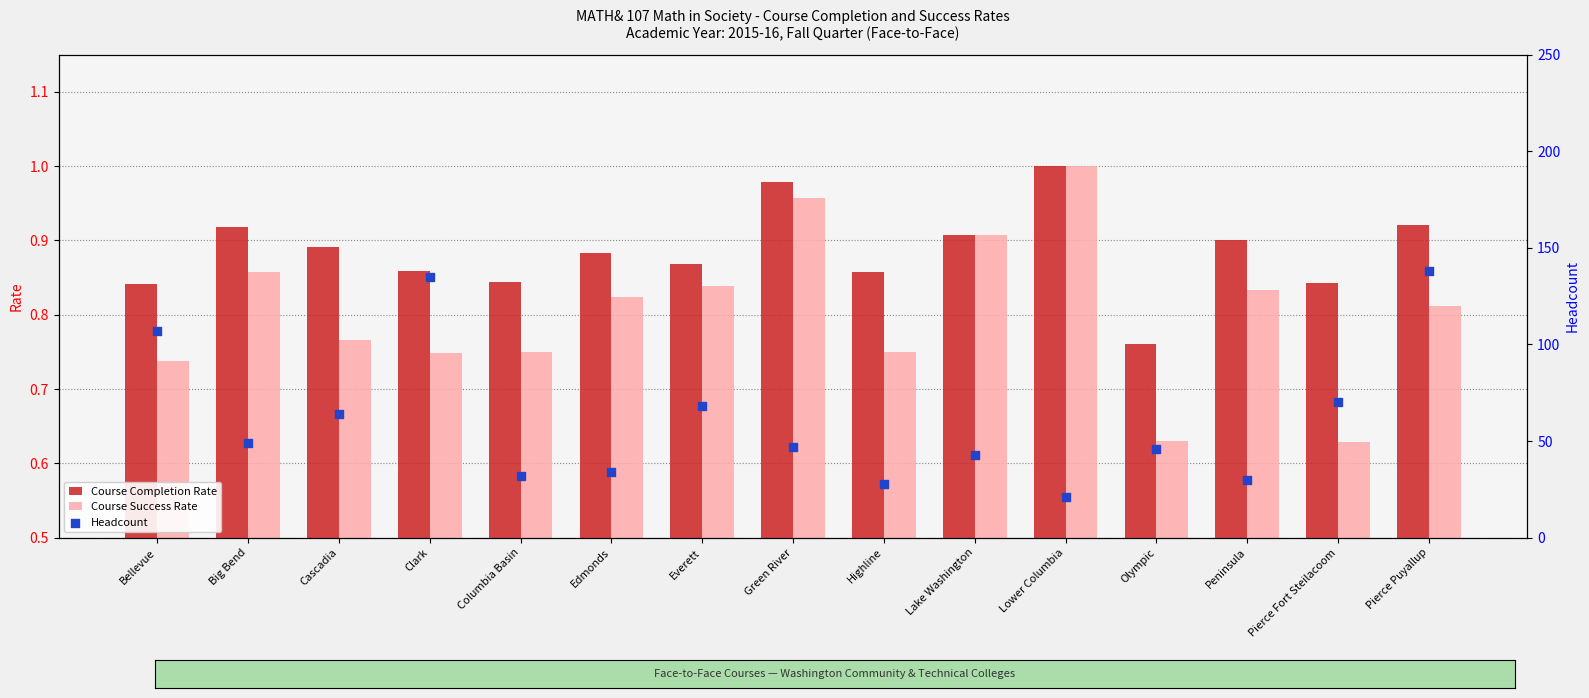

Which series reaches the minimum Y coordinate?

Course Success Rate